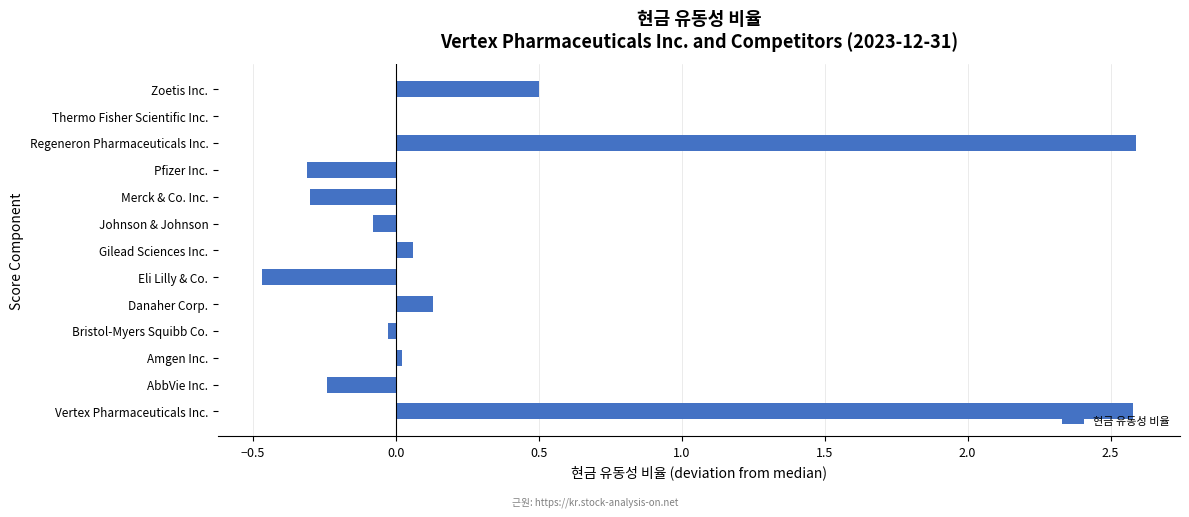

Where is the data nearest to the value 1?

Zoetis Inc.